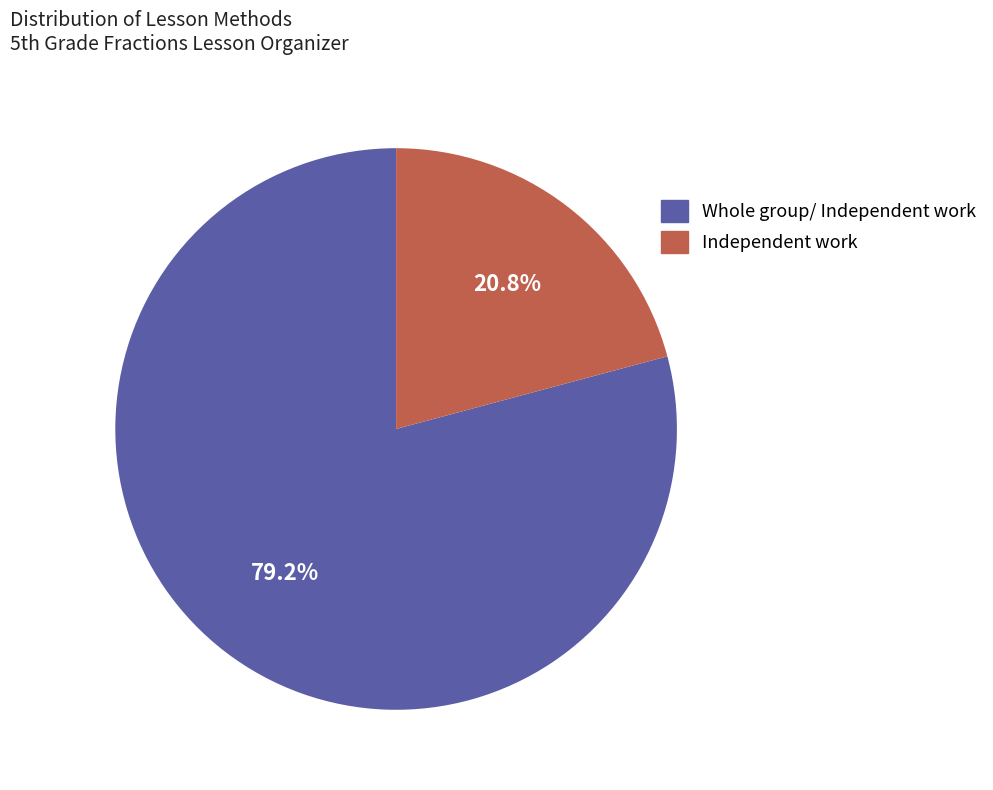

What percentage is the Whole group/ Independent work slice, to the nearest percent?

79%